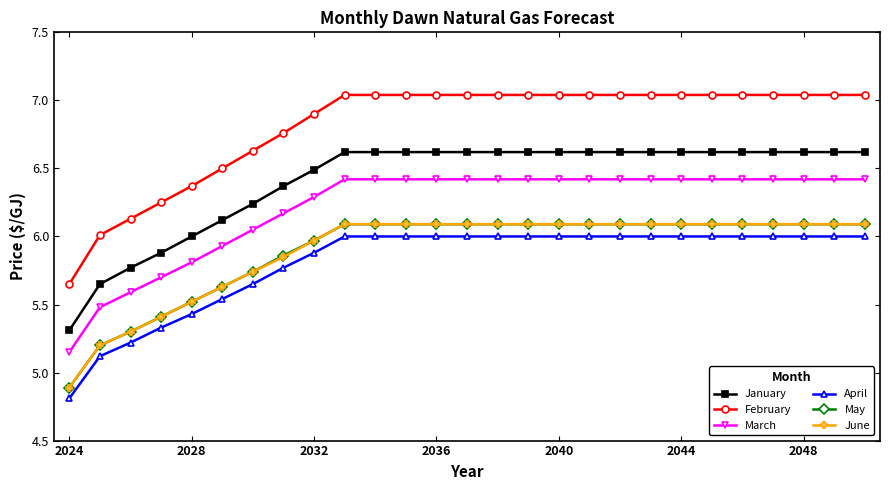

Which series has the widest spread of values?

February